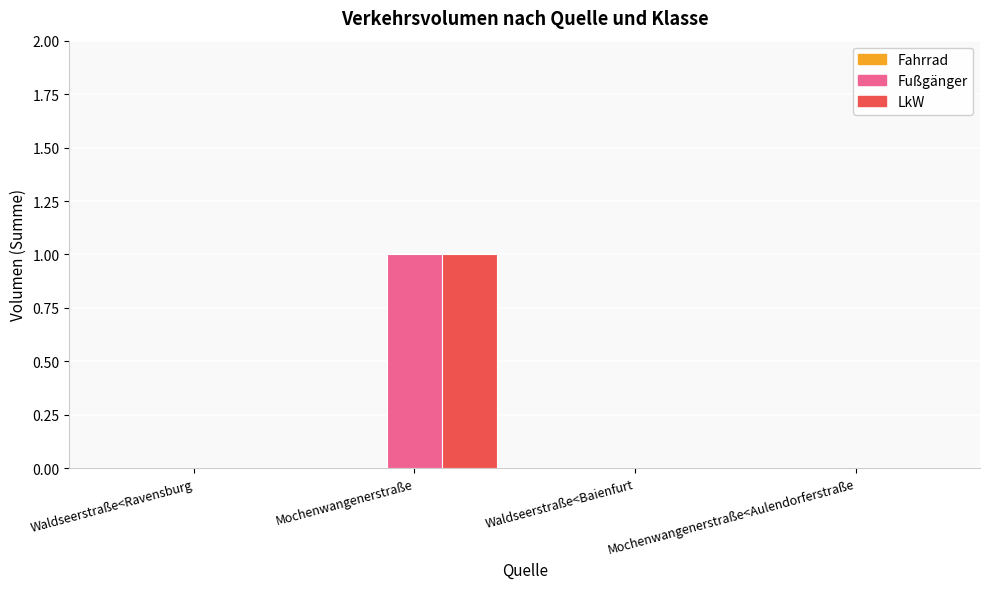

The value of Fußgänger at Mochenwangenerstraße<Aulendorferstraße is 0. True or false?

True